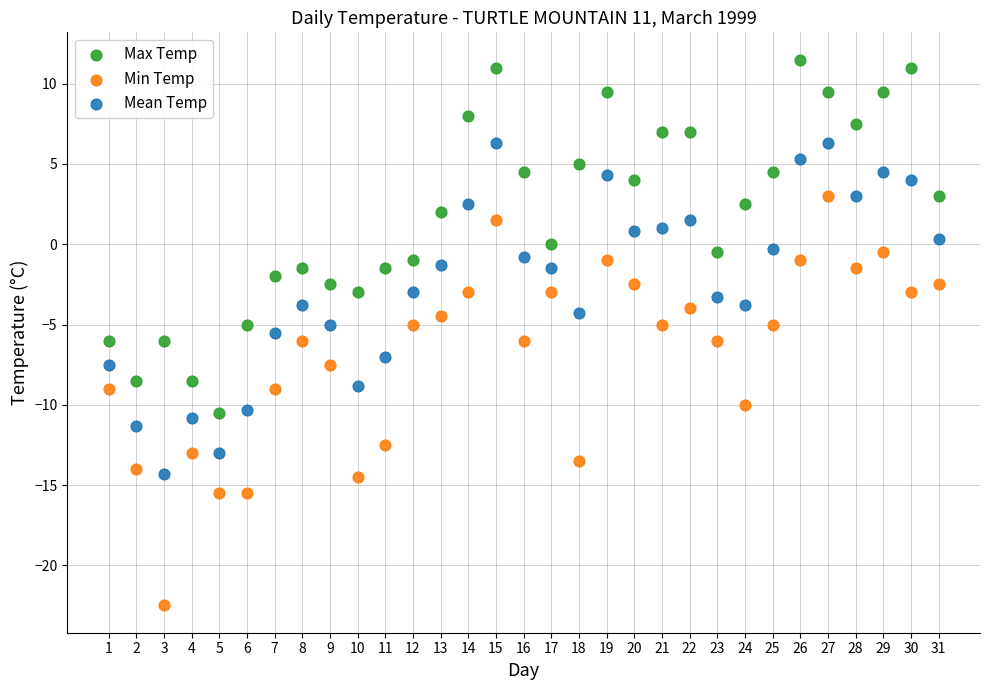

What is the X range (max minus min) for the scatter plot?

30.0